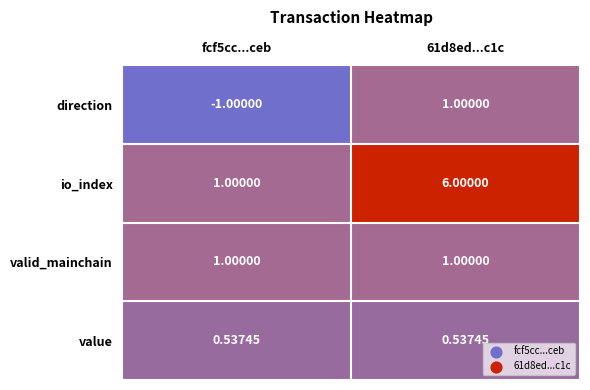

Which series changed the most between fcf5cc...ceb and 61d8ed...c1c?

io_index